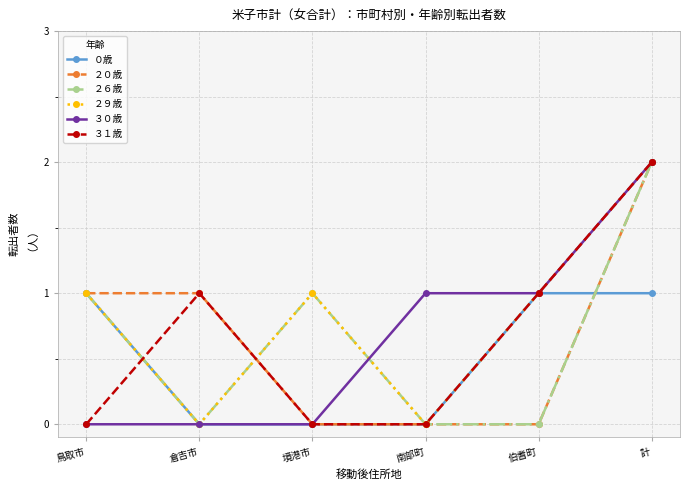

True or false: ２０歳 and ０歳 cross at least once.

True